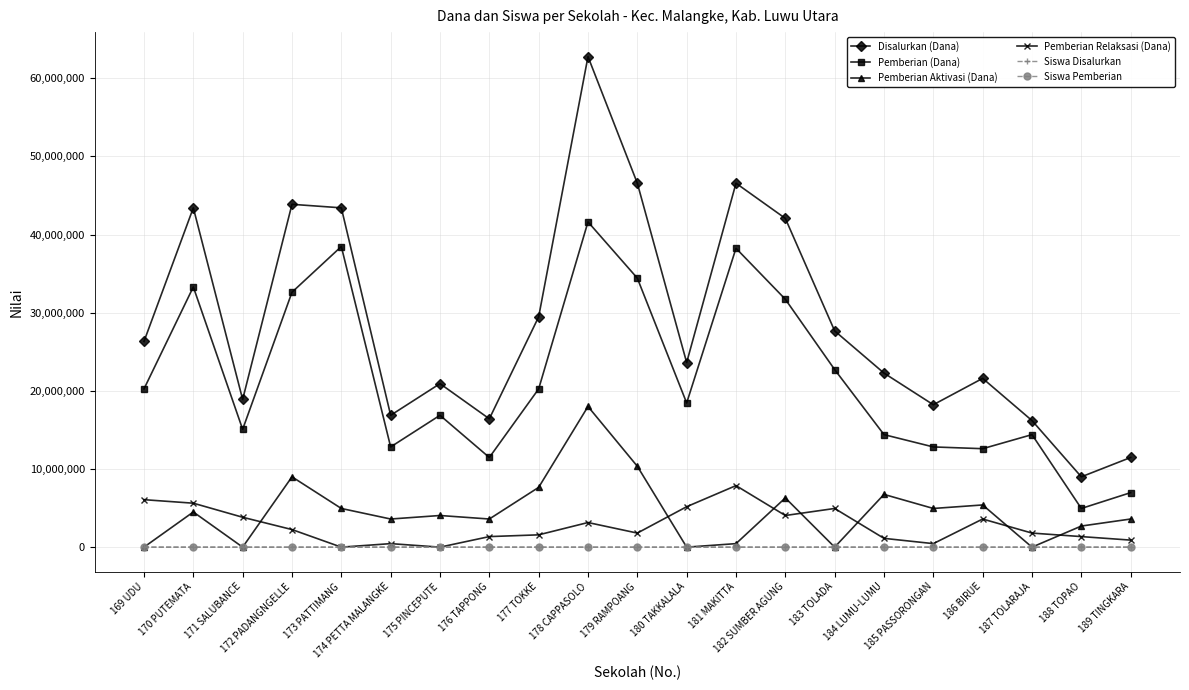

True or false: Pemberian Aktivasi (Dana) has more than 2 interior local peaks.

True